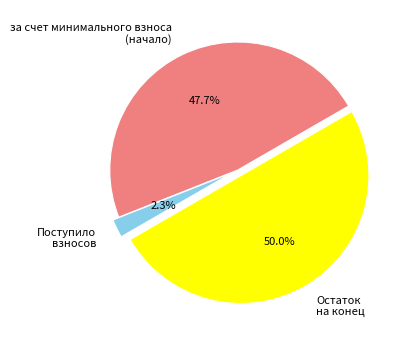

What is the total percentage of Остаток на конец and за счет минимального взноса (начало)?

97.7%